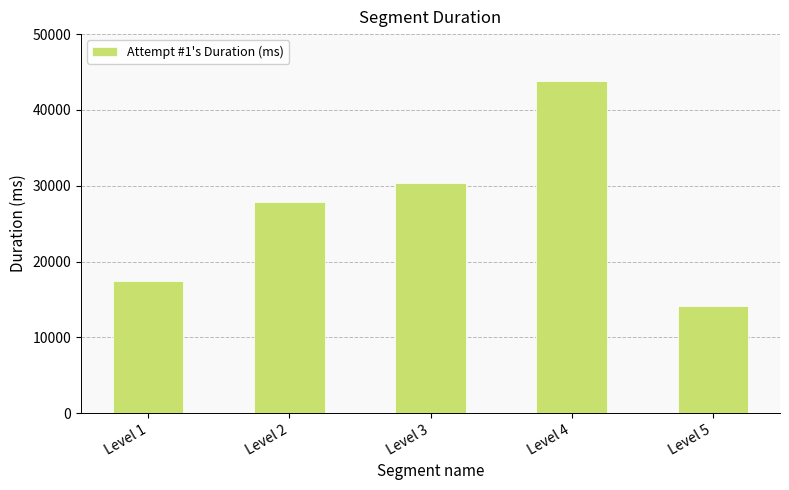

What is the value of the 4th bar from the left?

43812